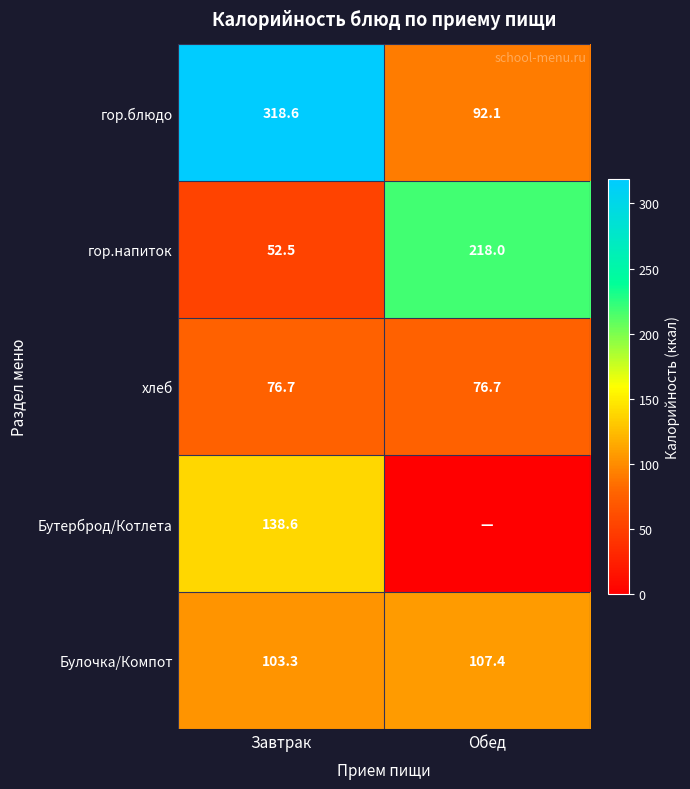

At how many categories does at least one series exceed 233?

1